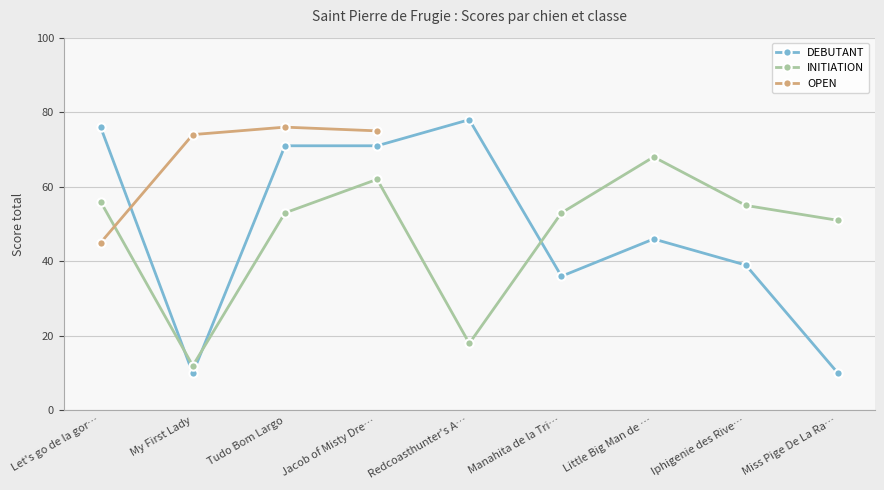

The INITIATION series shows 68 at Little Big Man de …. True or false?

True